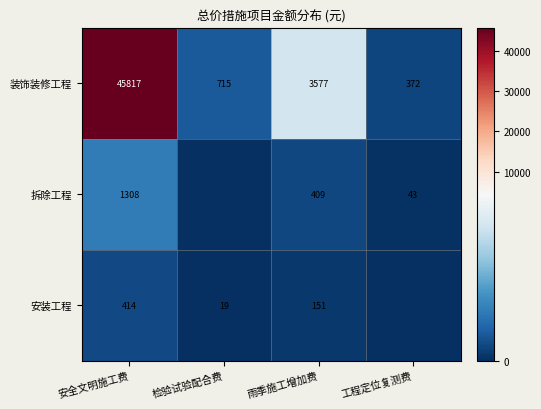

The value of 安装工程 at 雨季施工增加费 is 196. True or false?

False